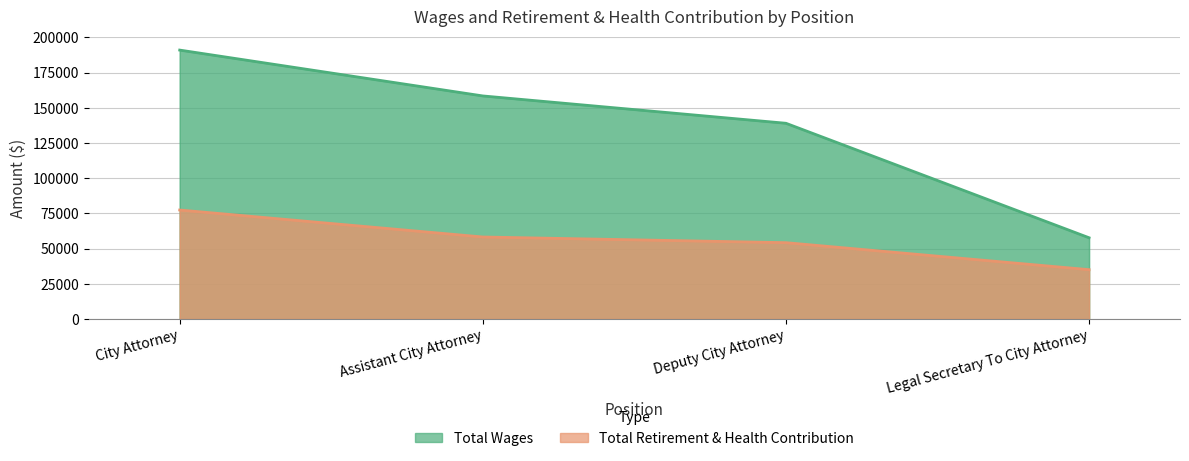

Count the number of categories in the chart.

4